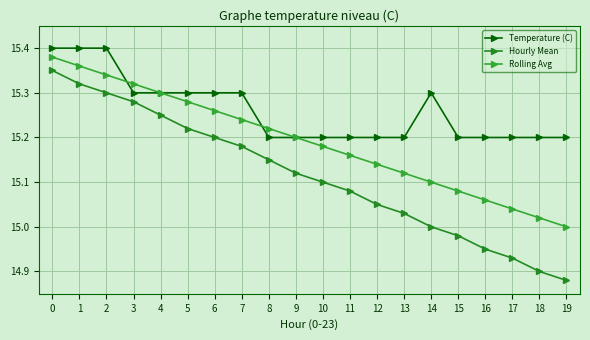

Which has a higher value, 8 or 11?

8